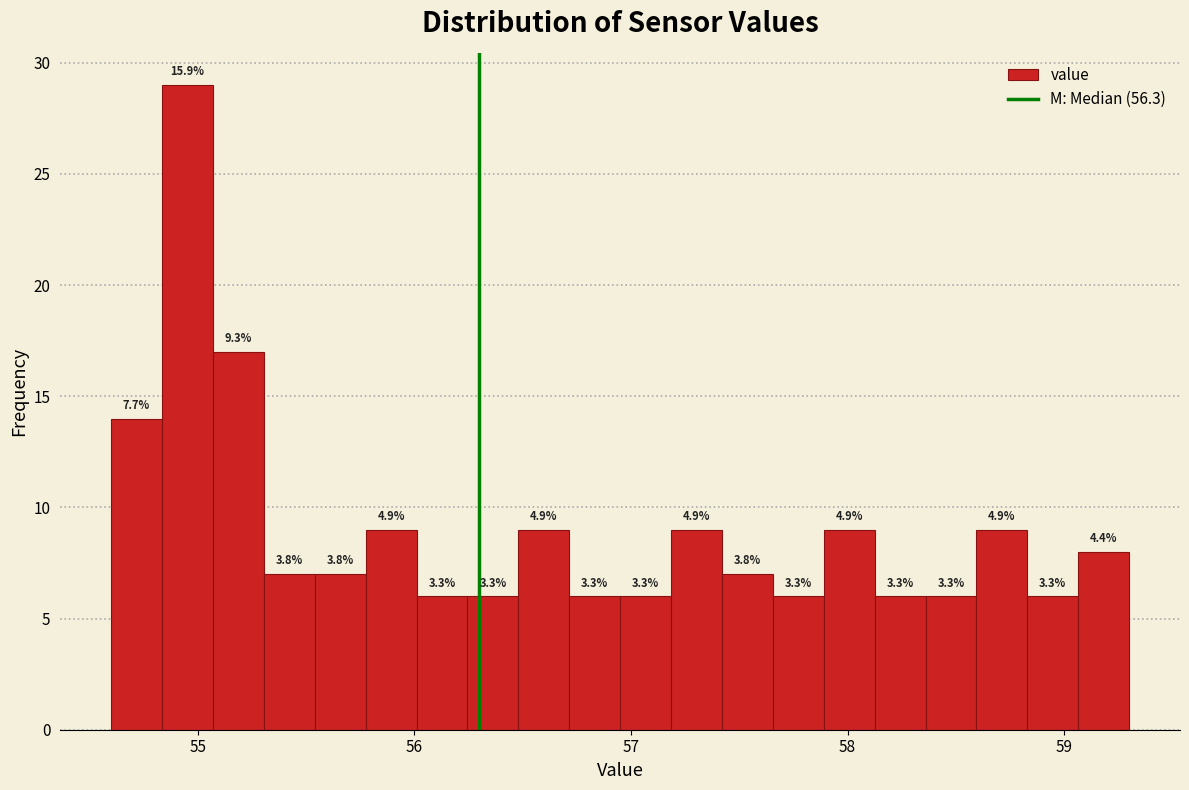

Around what value on the x-axis is the tallest bar? Give the approximate position of its centre, as read against the axis.

55.0